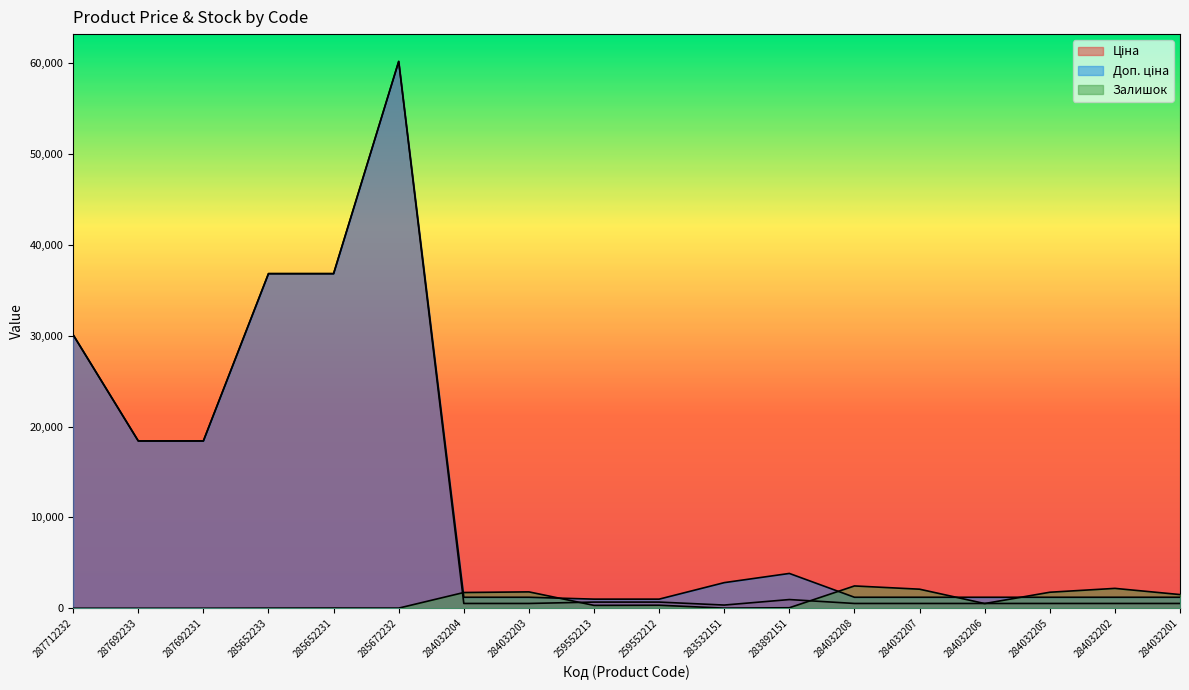

How many lines are shown in the chart?

3